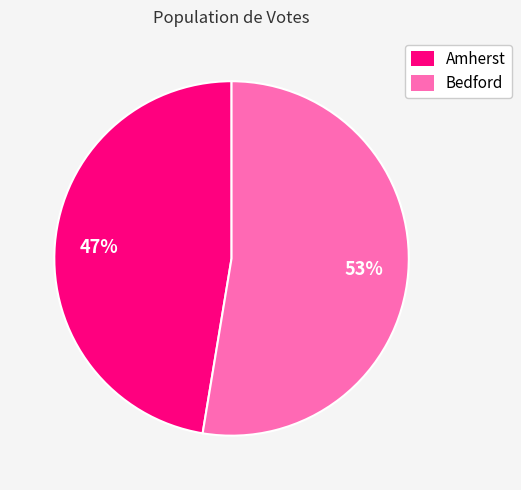

Does Amherst account for over 50% of the chart?

No